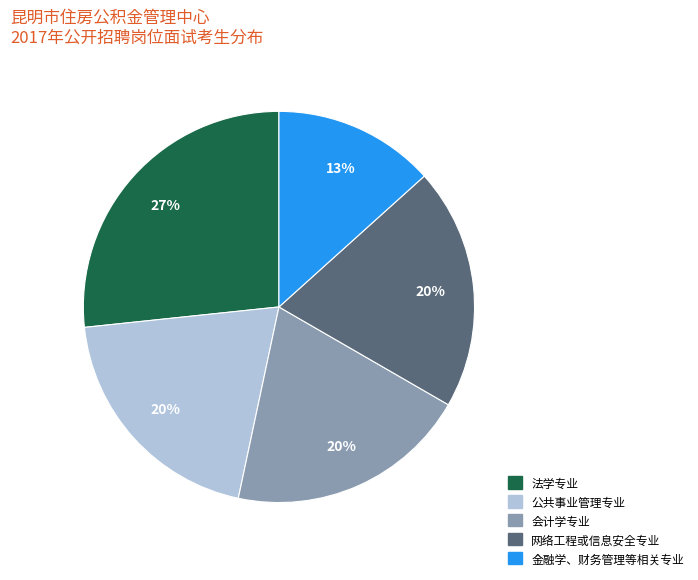

To the nearest percent, what portion does 金融学、财务管理等相关专业 represent?

13%